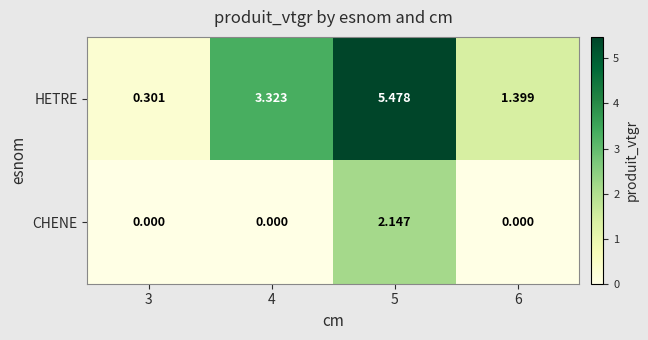

Count the number of data series in this chart.

2